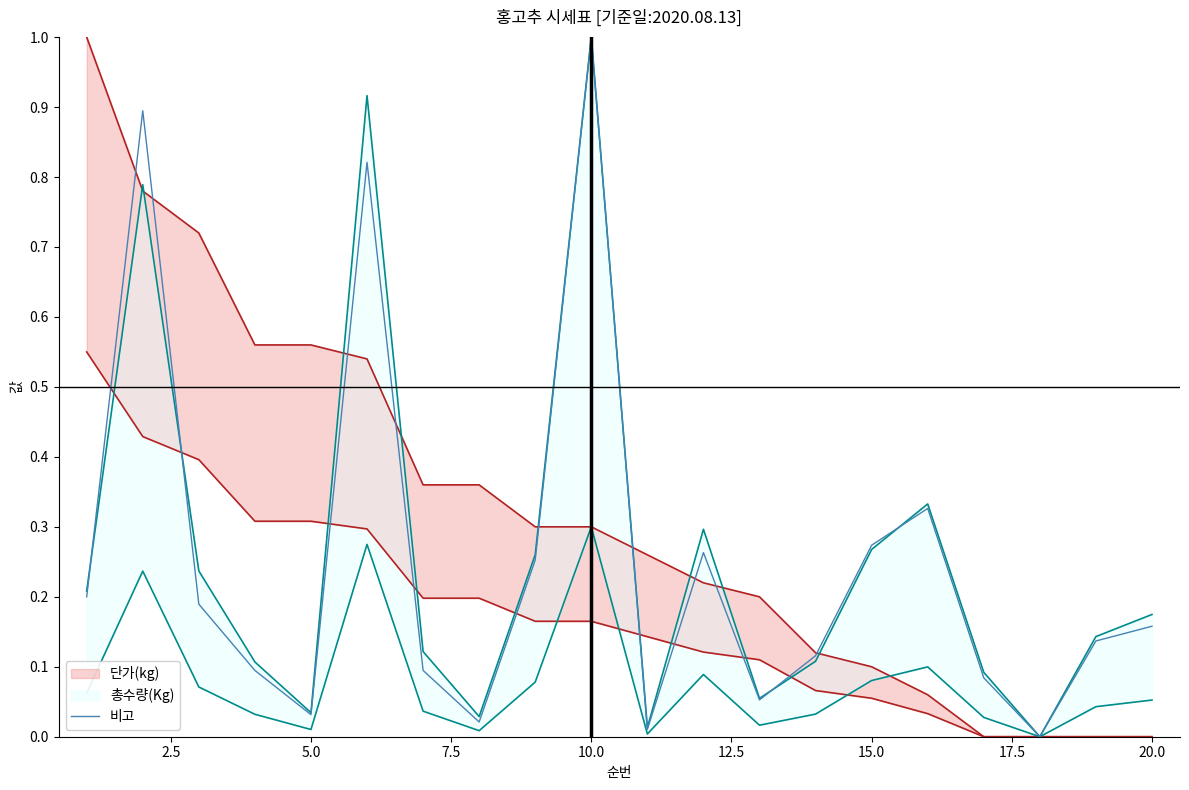

The 비고 series shows 0.4 at 15.0. True or false?

False